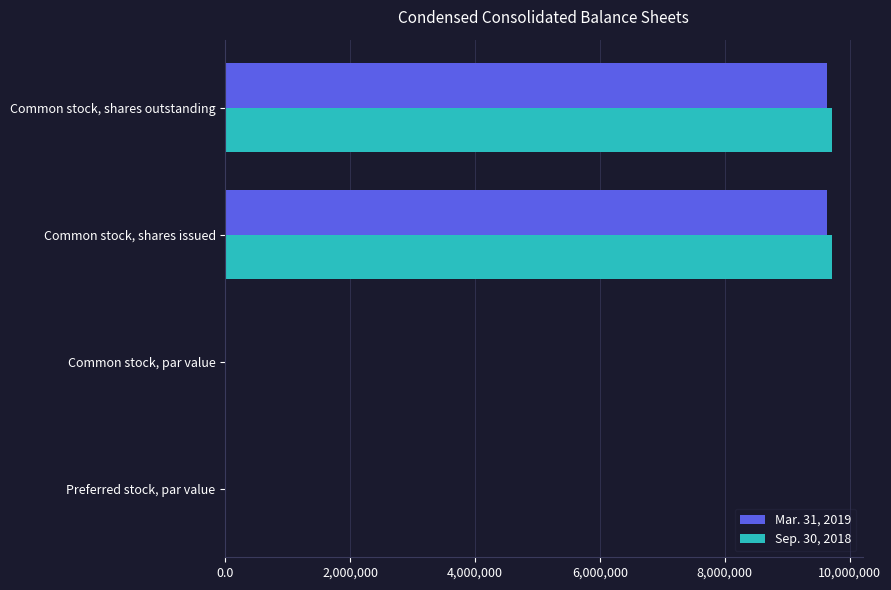

The value of Sep. 30, 2018 at Common stock, shares outstanding is 2877492.3. True or false?

False